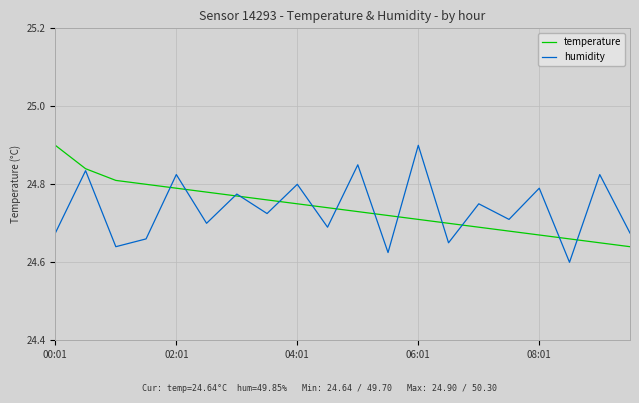

Which series has the widest spread of values?

humidity